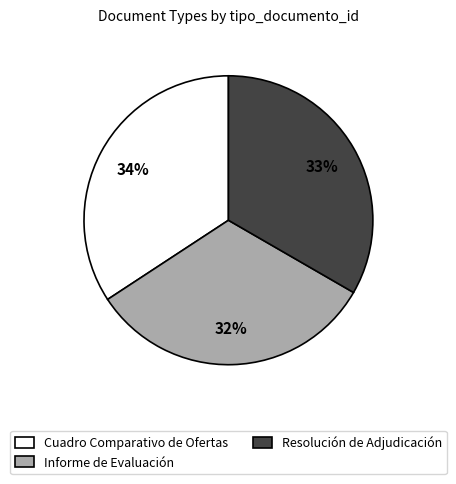

Is it true that Resolución de Adjudicación is 39% of the pie?

False